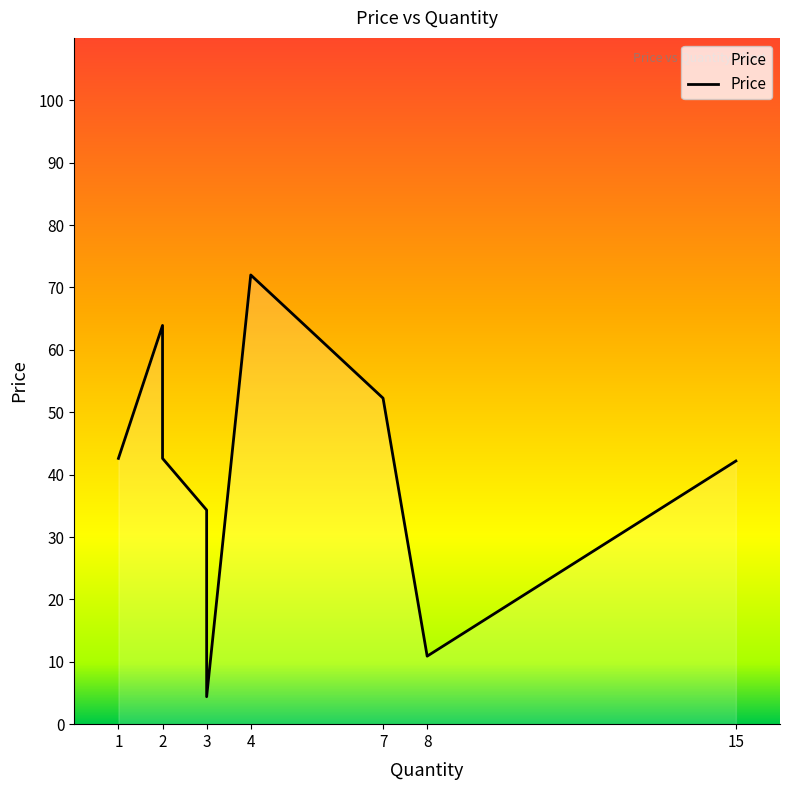

Which category has the lowest value across all series?

3